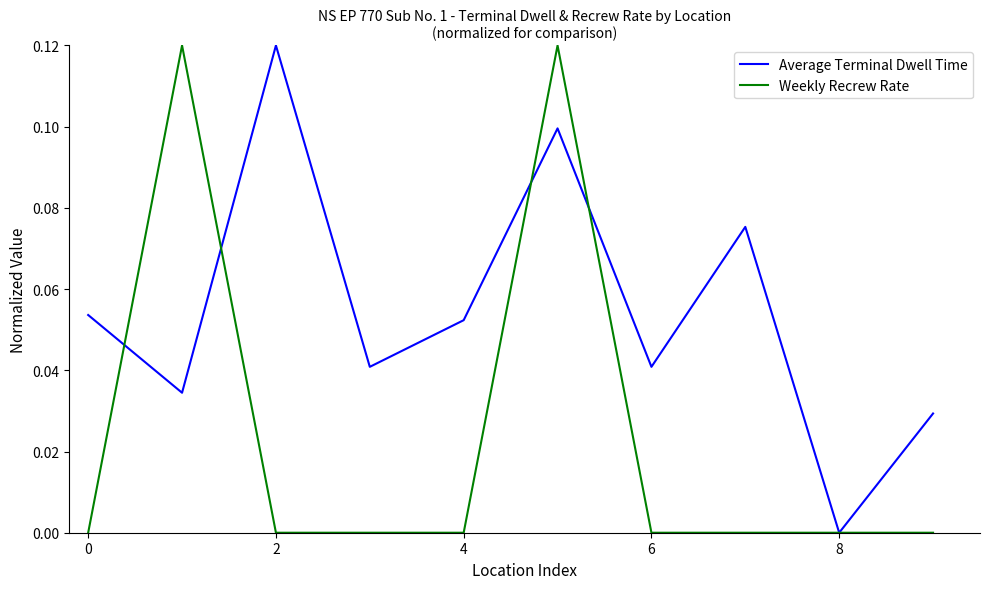

List the series in order of their overall mean, highest first.

Average Terminal Dwell Time, Weekly Recrew Rate